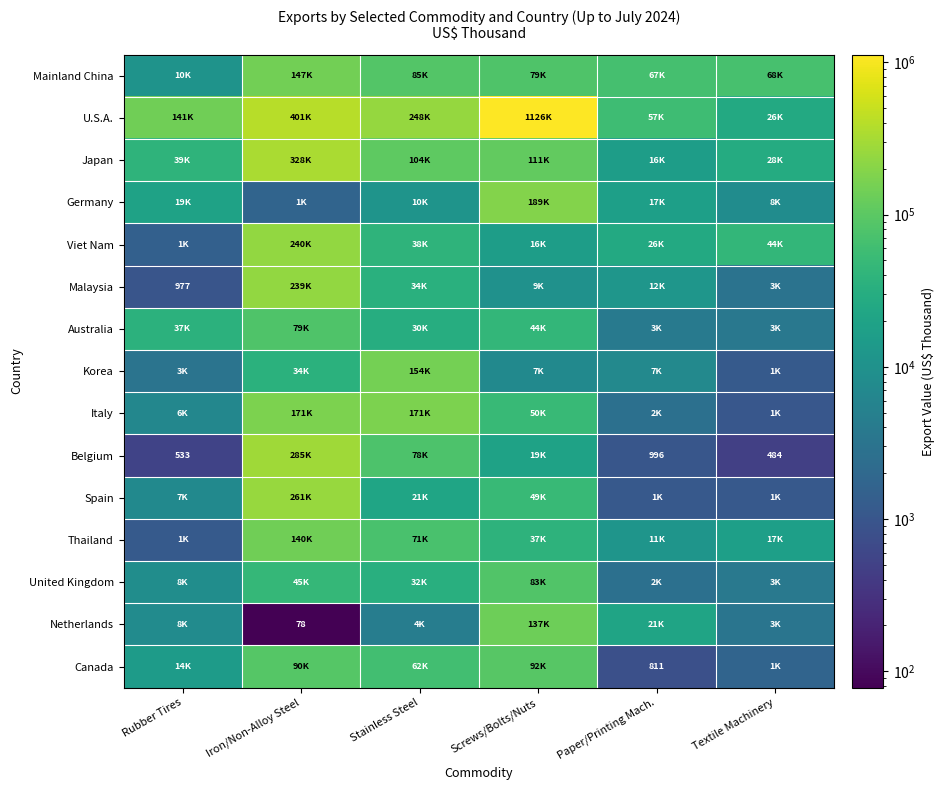

Rank the categories by Belgium value from highest to lowest.

Iron/Non-Alloy Steel, Stainless Steel, Screws/Bolts/Nuts, Paper/Printing Mach., Rubber Tires, Textile Machinery